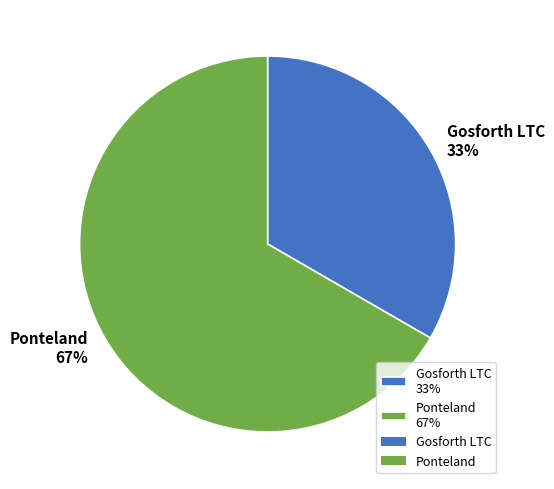

To the nearest percent, what is the combined percentage of Gosforth LTC 33% and Ponteland 67%?

100%